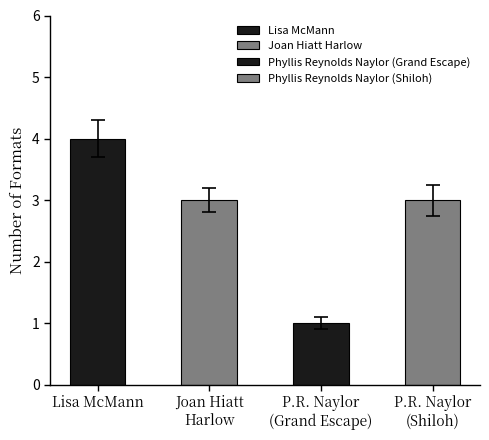

How many values are below 3?

1